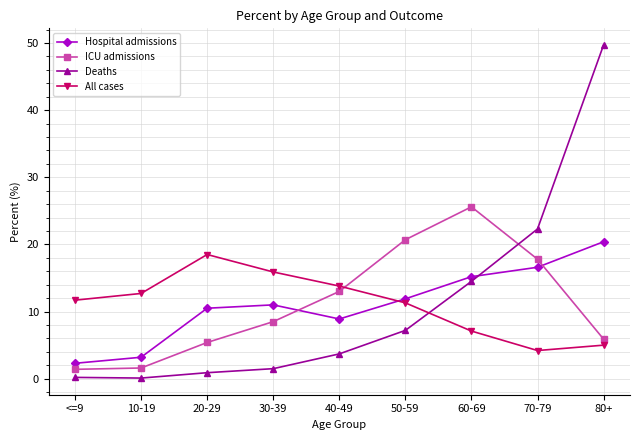

How many data points in All cases are above 11?

6